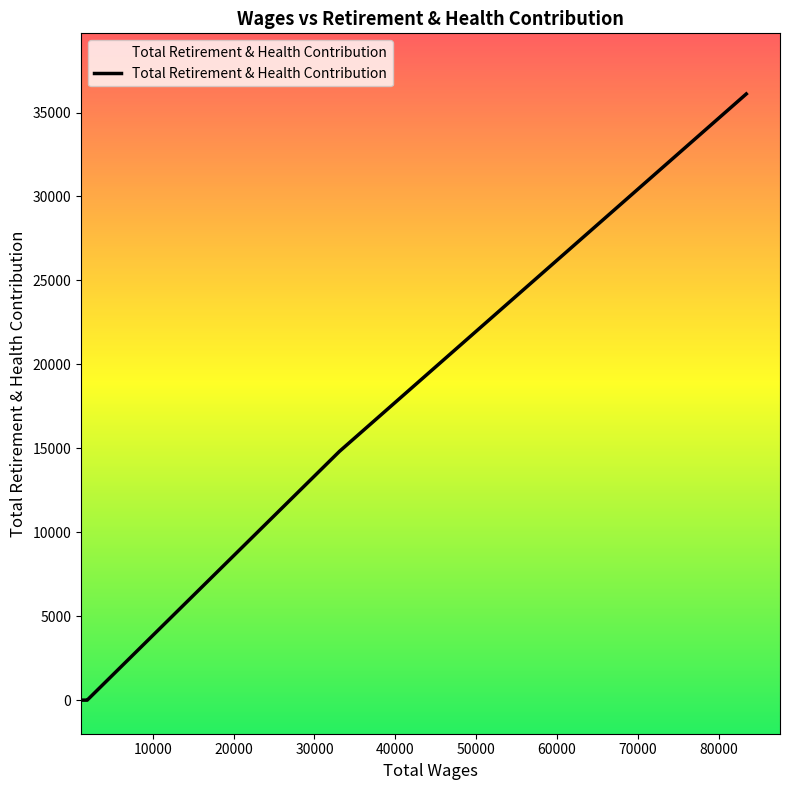

Reading left to right, what are all the values shown in this chart?

0	0	0	0	0	14818	36107